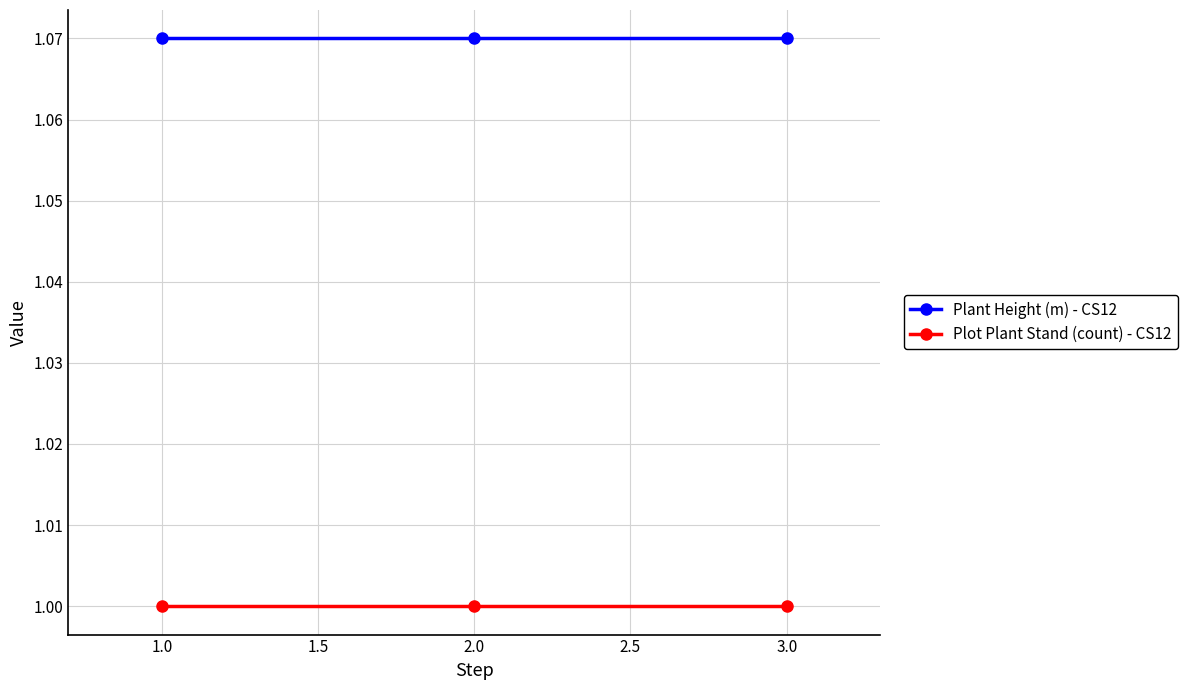

List the series in order of their peak value, highest first.

Plant Height (m) - CS12, Plot Plant Stand (count) - CS12